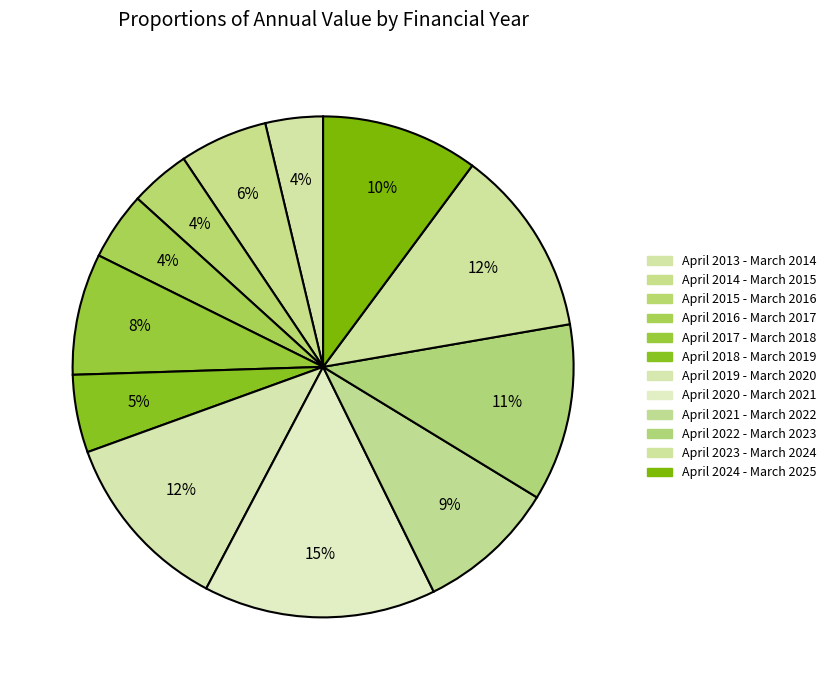

Rank the categories by value from lowest to highest.

April 2013 - March 2014, April 2015 - March 2016, April 2016 - March 2017, April 2018 - March 2019, April 2014 - March 2015, April 2017 - March 2018, April 2021 - March 2022, April 2024 - March 2025, April 2022 - March 2023, April 2019 - March 2020, April 2023 - March 2024, April 2020 - March 2021